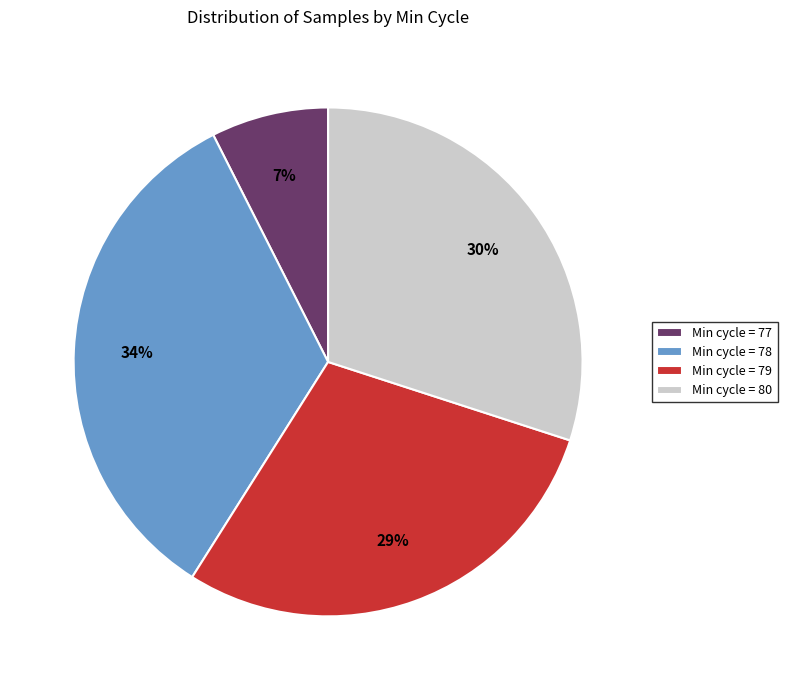

Does any single category account for the majority?

No